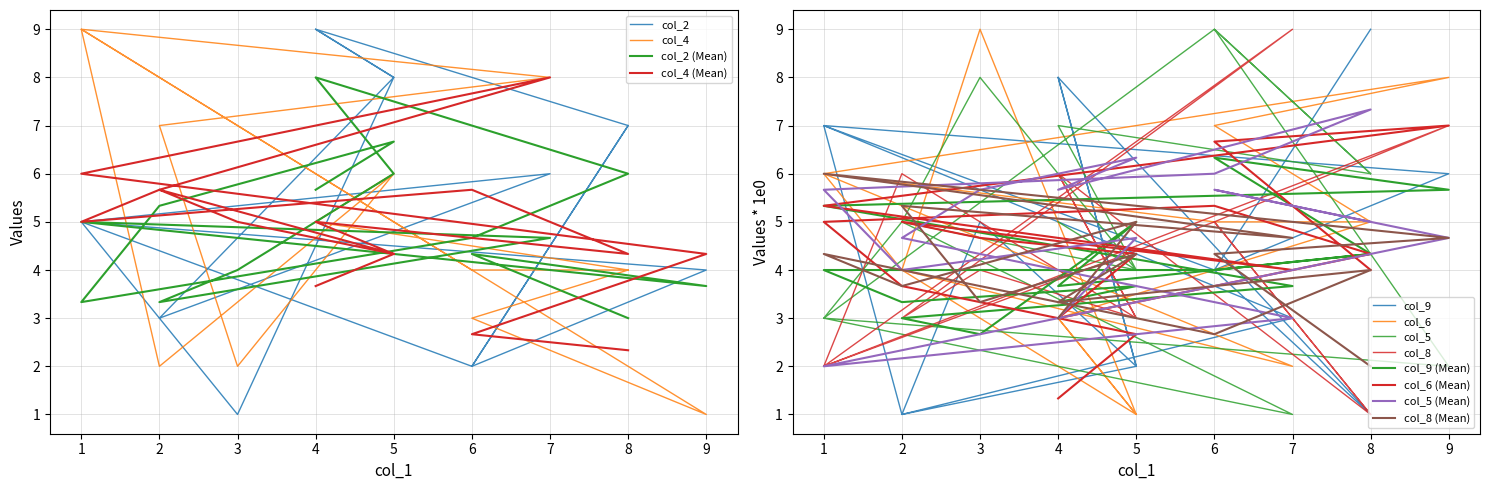

How many interior local peaks does the col_4 series have?

4